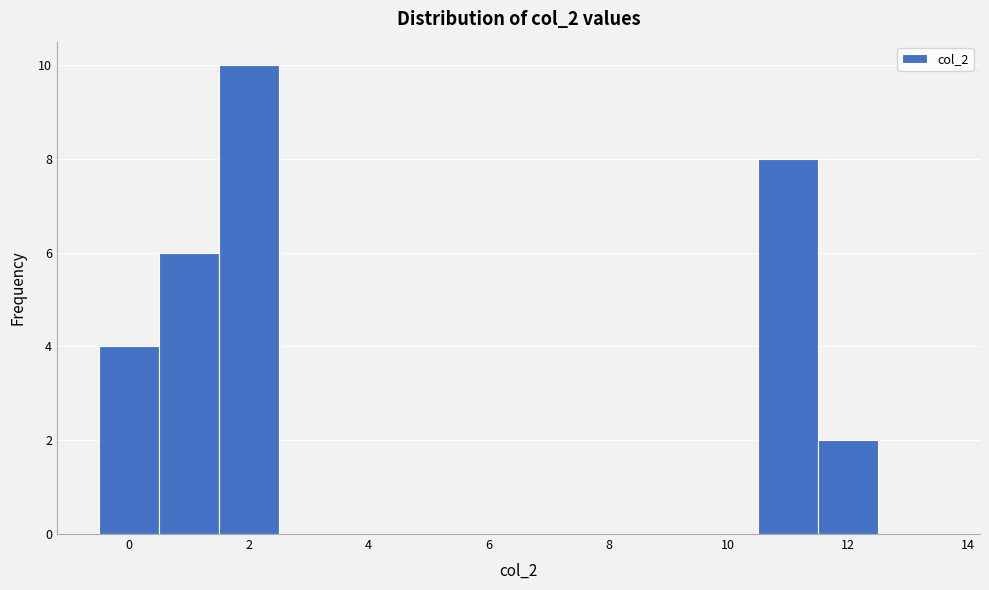

How tall is the bar that spans 10.5 to 11.5 on the x-axis? Neither the bar edges nor the heights are printed on the chart, so give them approximately, as read against the axes.

8